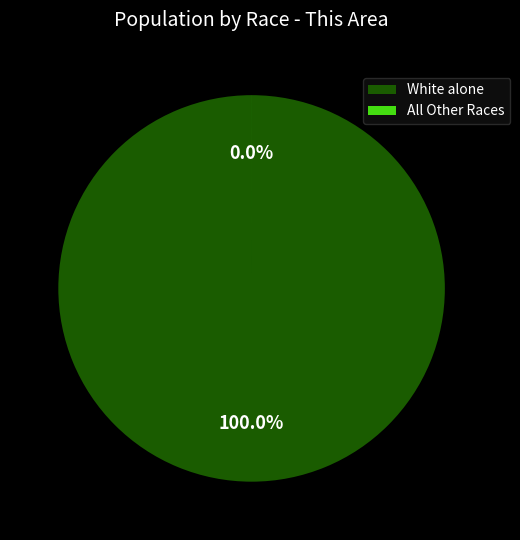

Is White alone the majority of the pie?

Yes